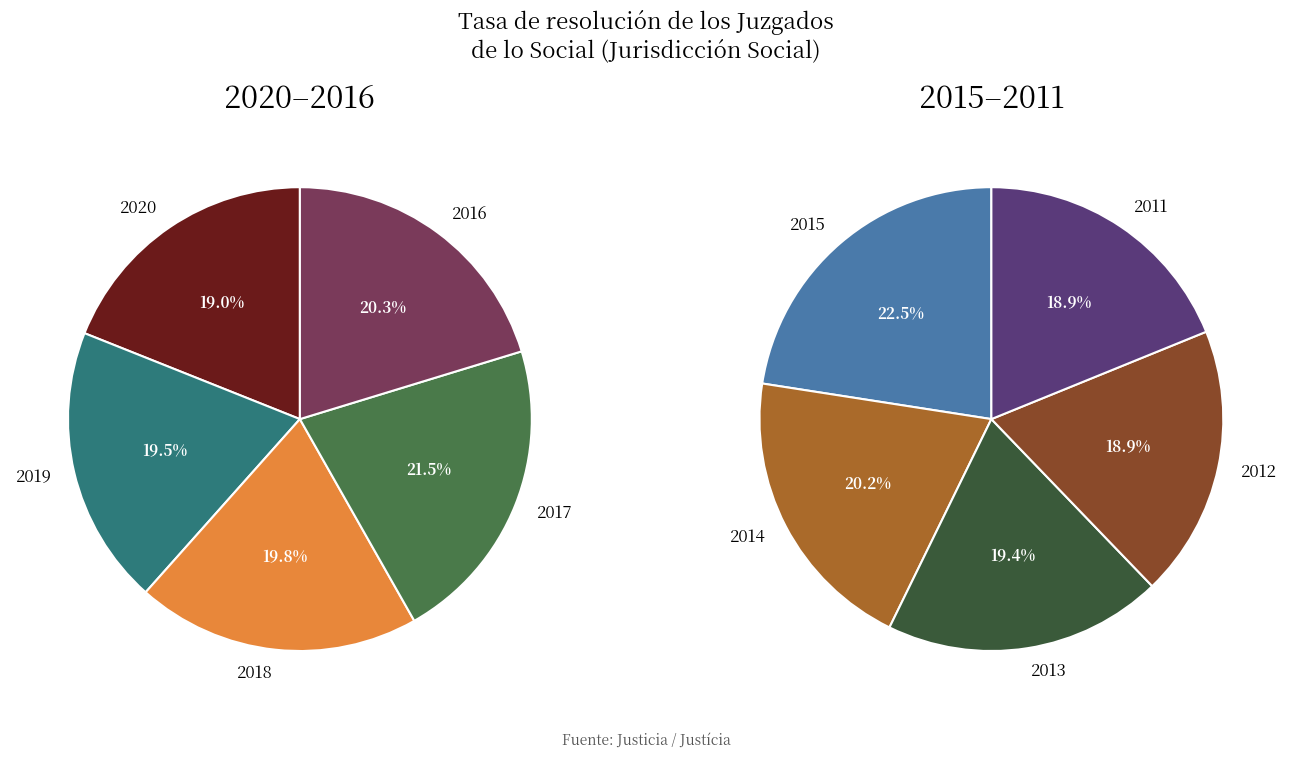

How many segments does this pie chart have?

10